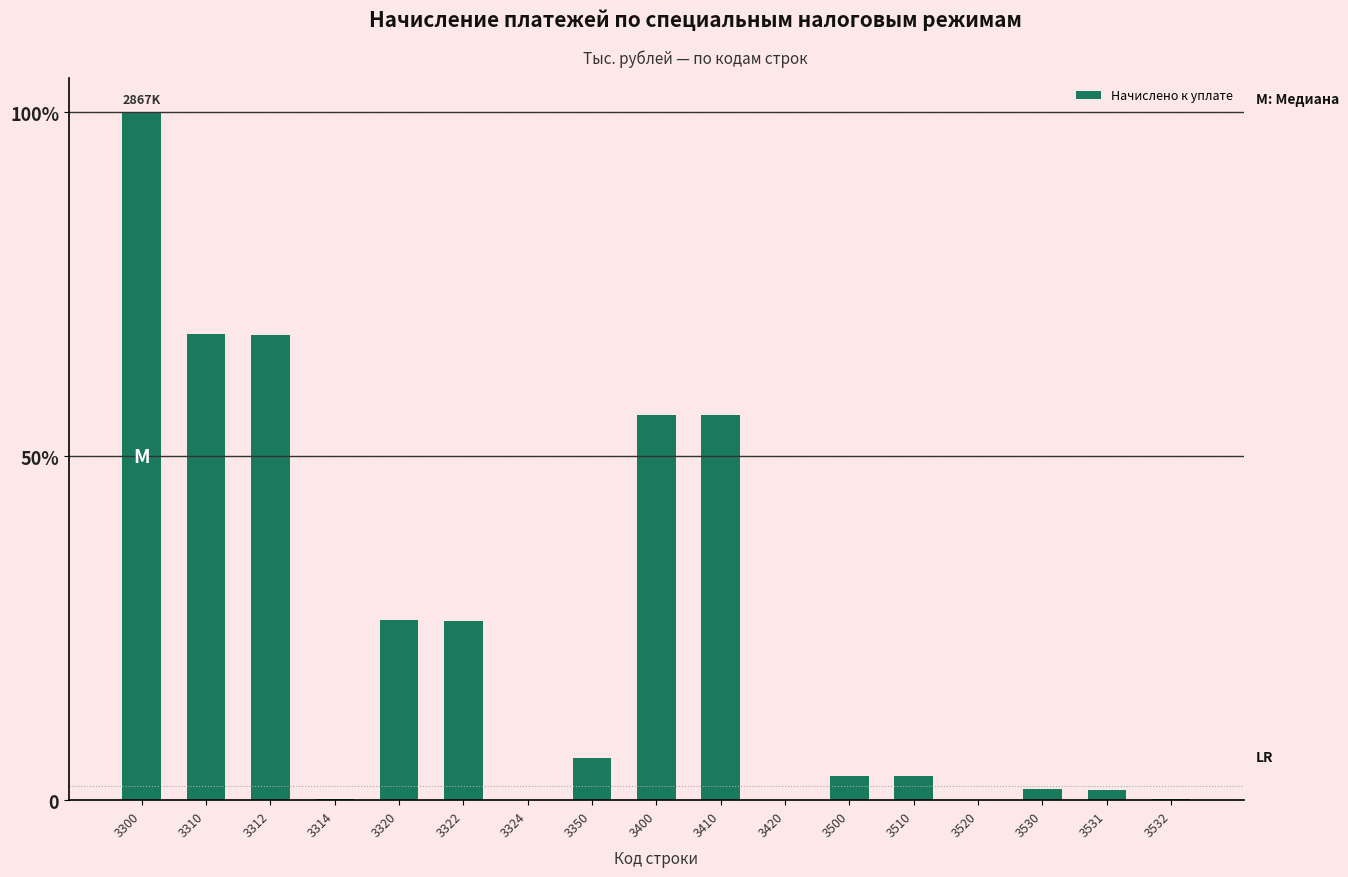

Are the bars horizontal?

No